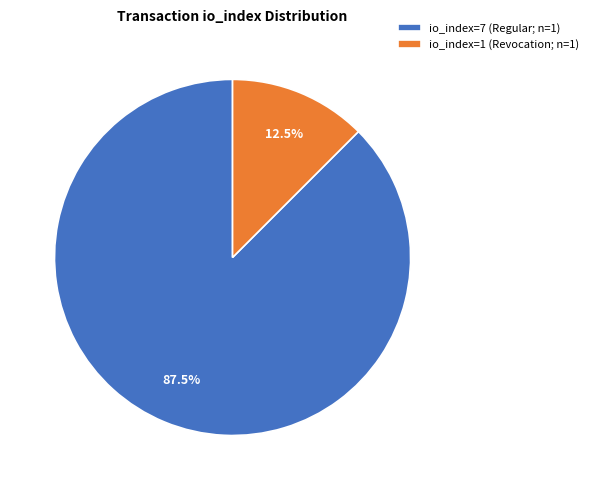

Does any single category account for the majority?

Yes